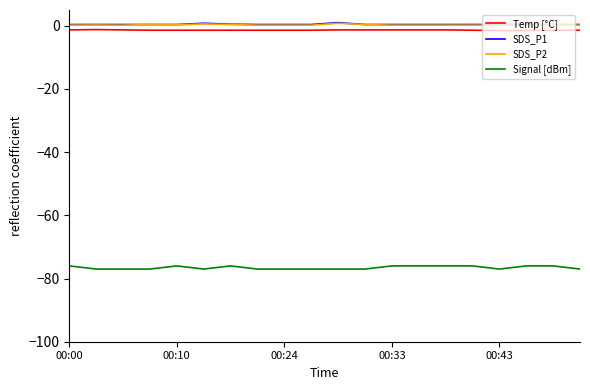

How many lines are shown in the chart?

4